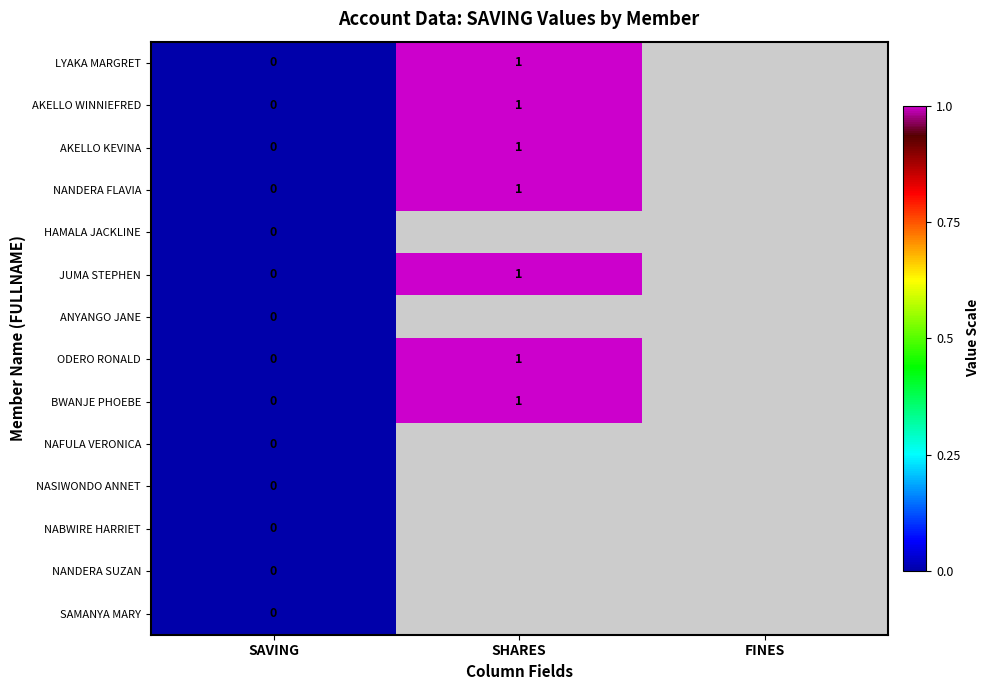

Is it true that AKELLO KEVINA equals 1.0 at SHARES?

True